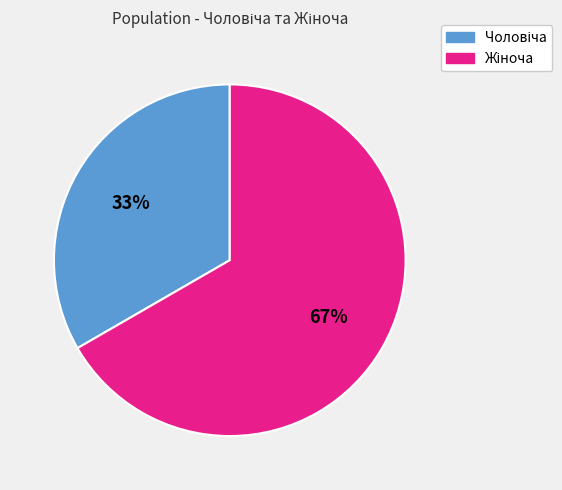

Is there a majority slice in this chart?

Yes